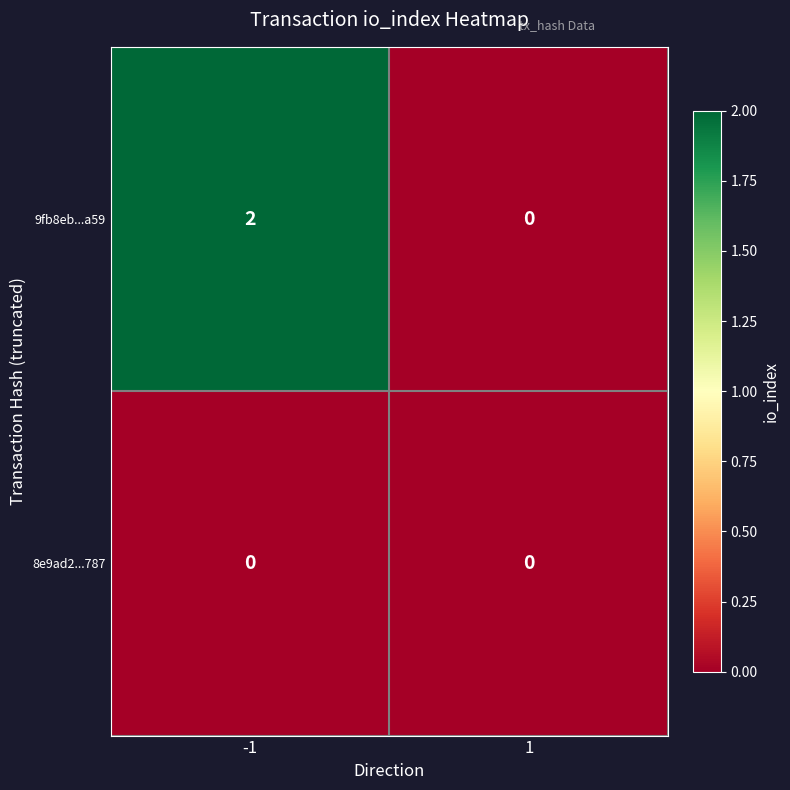

Which series has the largest total across all categories?

9fb8eb...a59